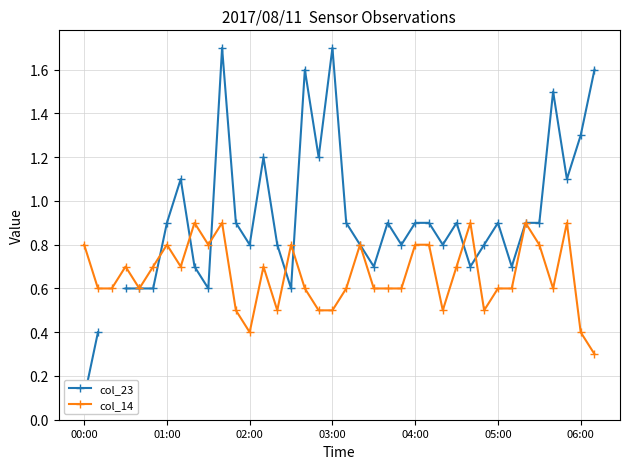

Count the col_14 values in the range 0 to 1.

38